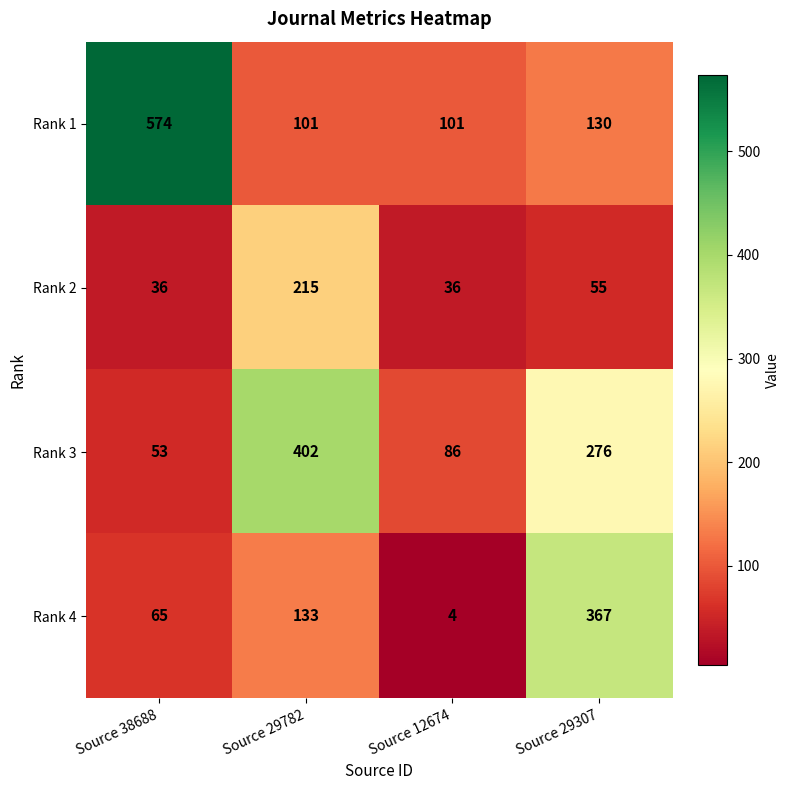

The value of Rank 1 at Source 29782 is 55. True or false?

False